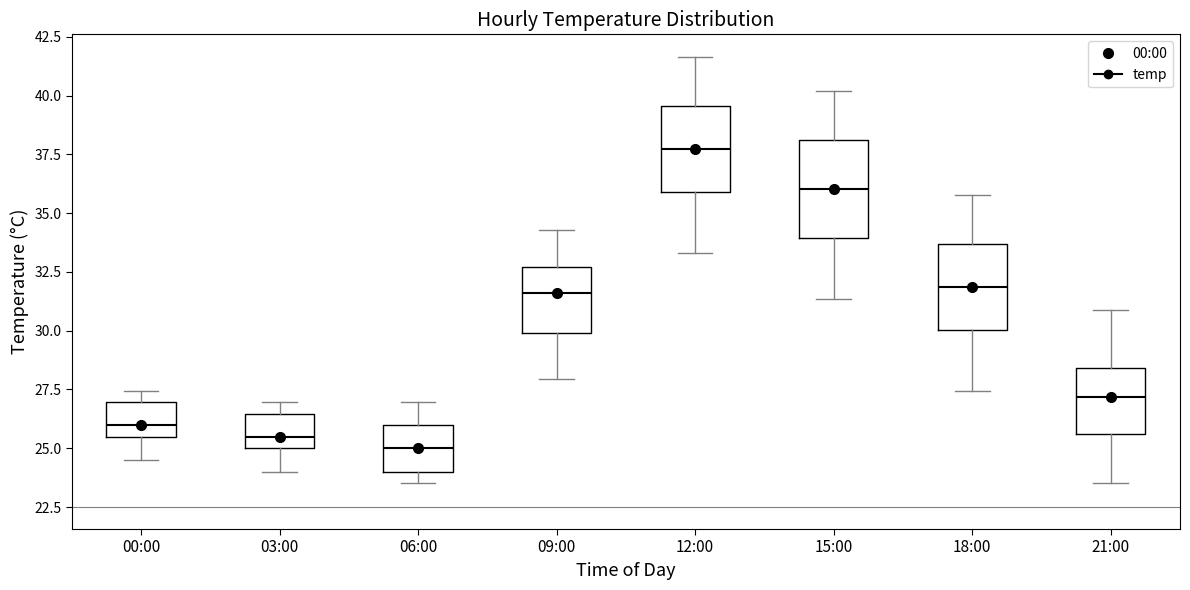

Reading left to right, read every box against the y-axis: the position of its median line, the range the box covers, and the ends of its whiskers. The values are not printed on the chart, so give them approximately, as read against the axis.

00:00: median 26.0, box 25.5 to 27.0, whiskers 24.5 to 27.5
03:00: median 25.5, box 25.0 to 26.5, whiskers 24.0 to 27.0
06:00: median 25.0, box 24.0 to 26.0, whiskers 23.5 to 27.0
09:00: median 31.5, box 30.0 to 32.5, whiskers 28.0 to 34.5
12:00: median 37.5, box 36.0 to 39.5, whiskers 33.5 to 41.5
15:00: median 36.0, box 34.0 to 38.0, whiskers 31.5 to 40.0
18:00: median 32.0, box 30.0 to 33.5, whiskers 27.5 to 36.0
21:00: median 27.0, box 25.5 to 28.5, whiskers 23.5 to 31.0